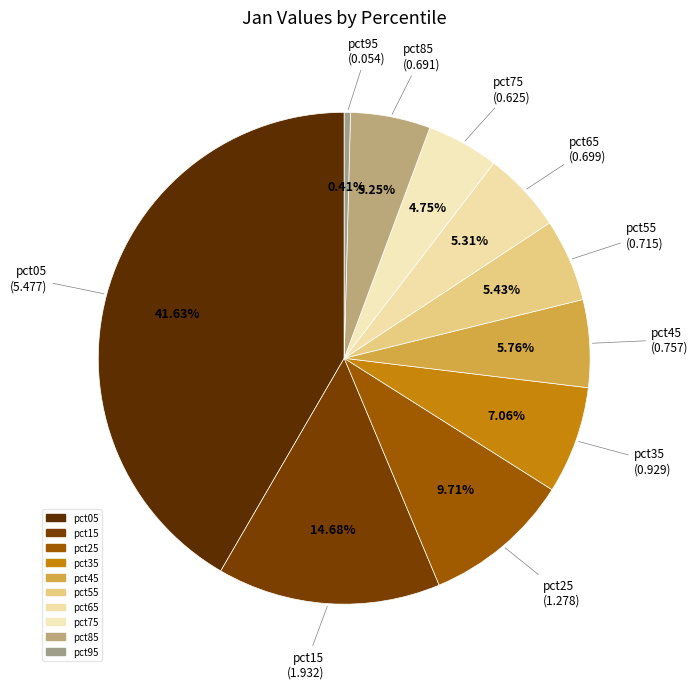

Count the number of slices in the pie.

10